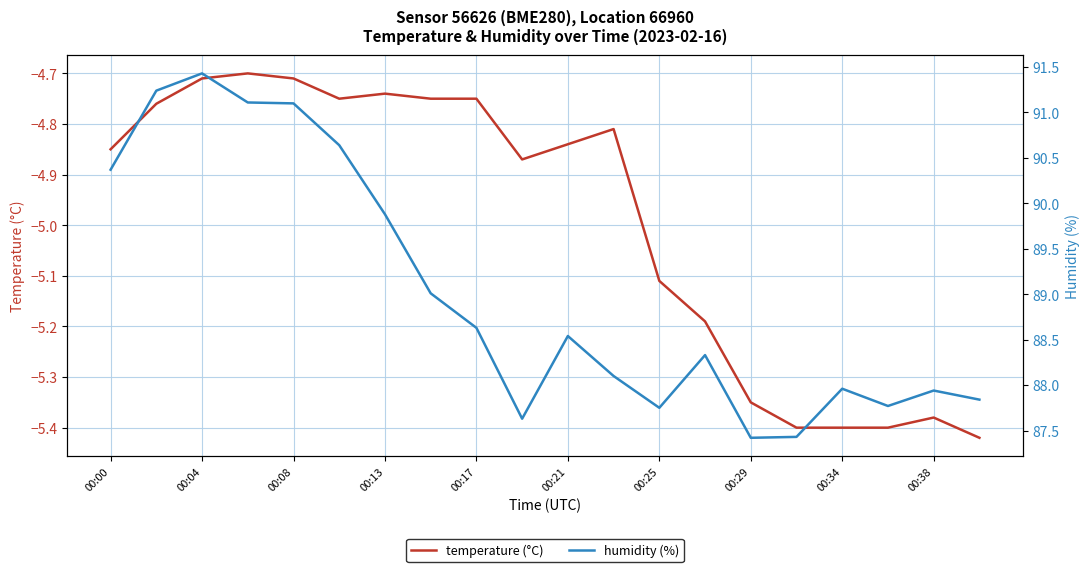

What is the average value of the humidity (%) series?

89.0